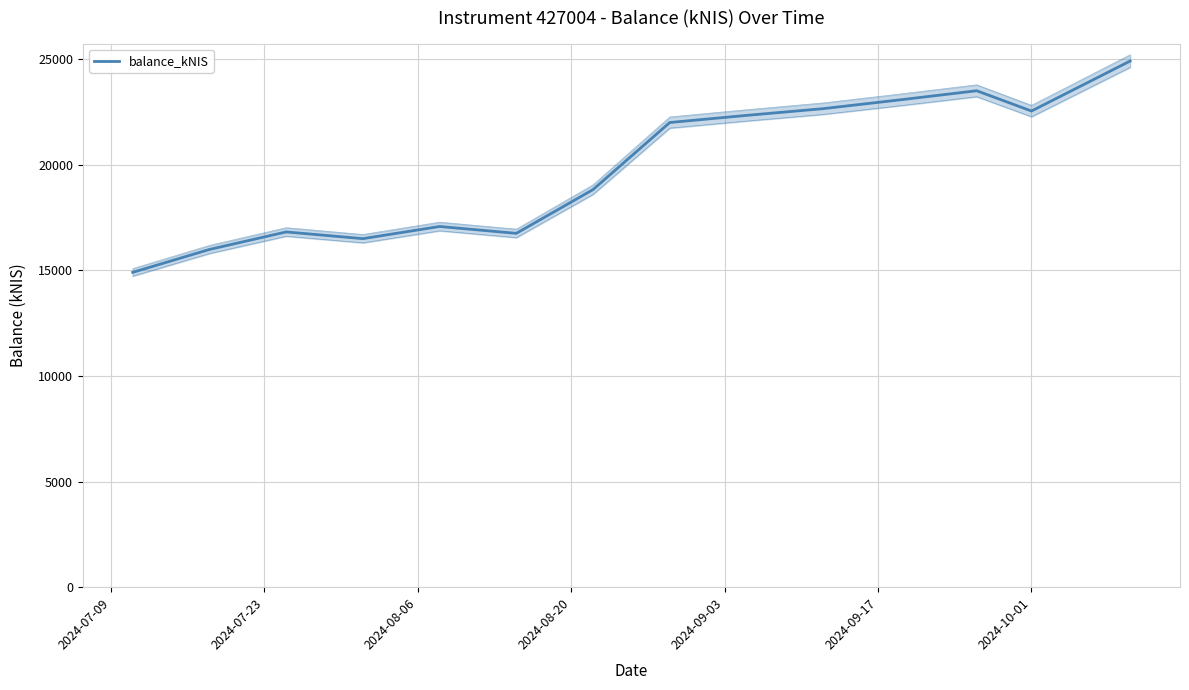

What is the value of the 12th point from the left?

23510.2